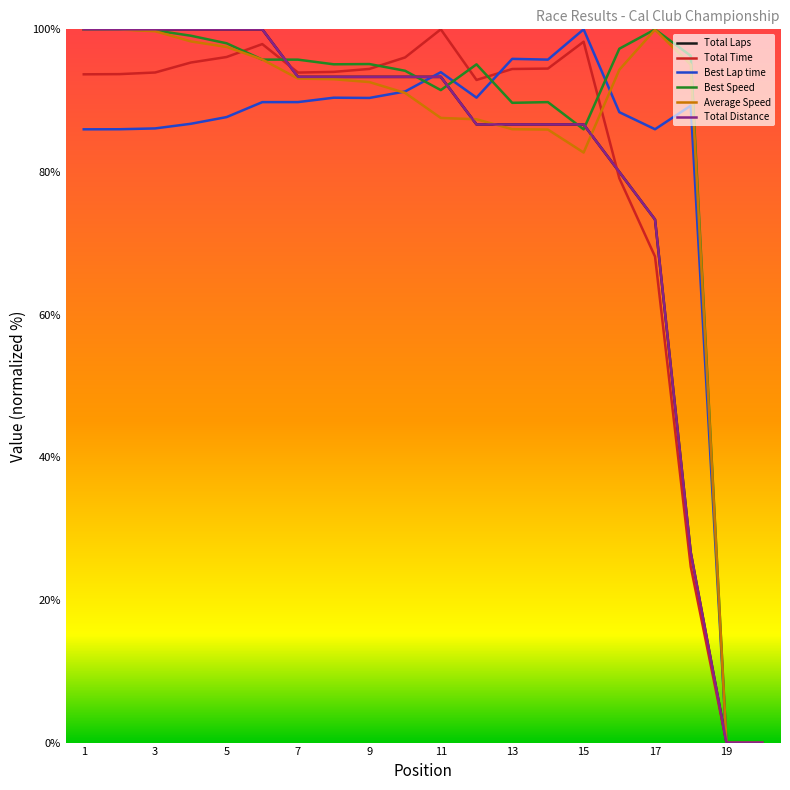

Does the chart have visible grid lines?

No